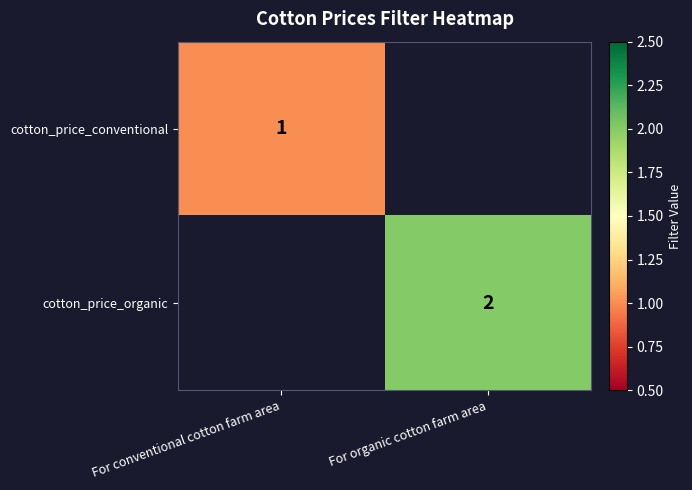

Count the number of categories in the chart.

2